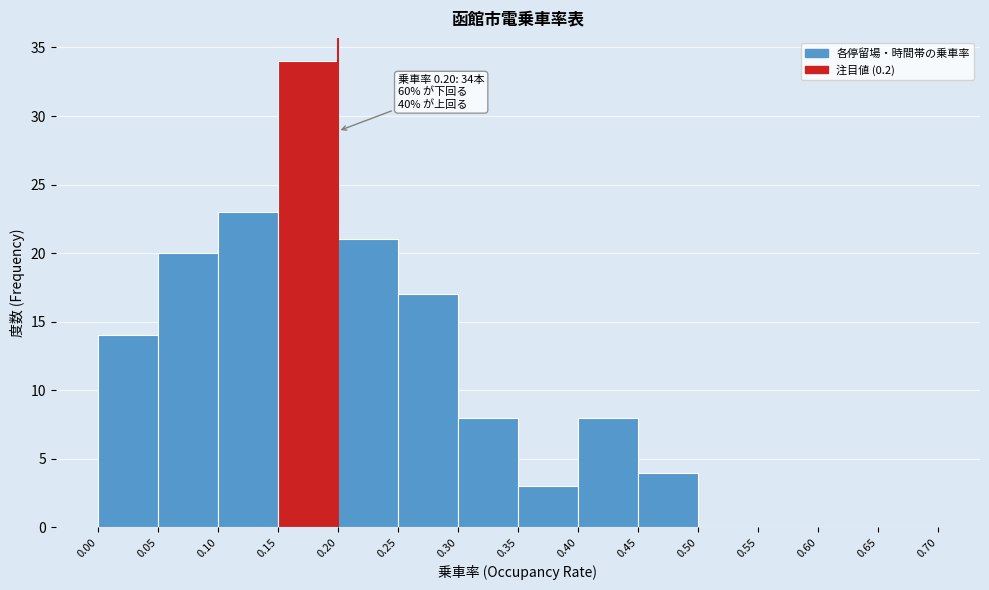

Which range on the x-axis has the tallest bar?

0.15 to 0.20